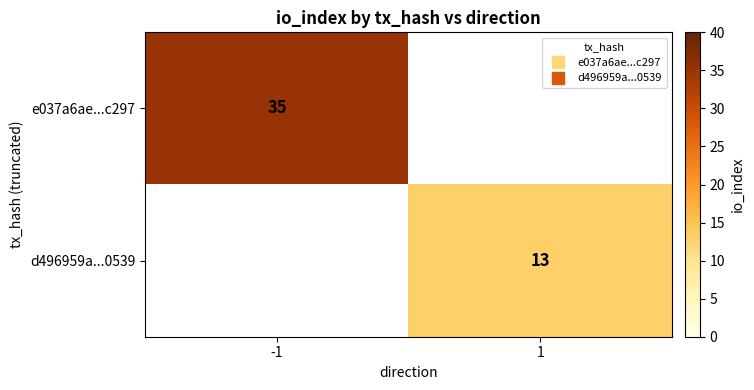

At how many categories does at least one series exceed 28?

1